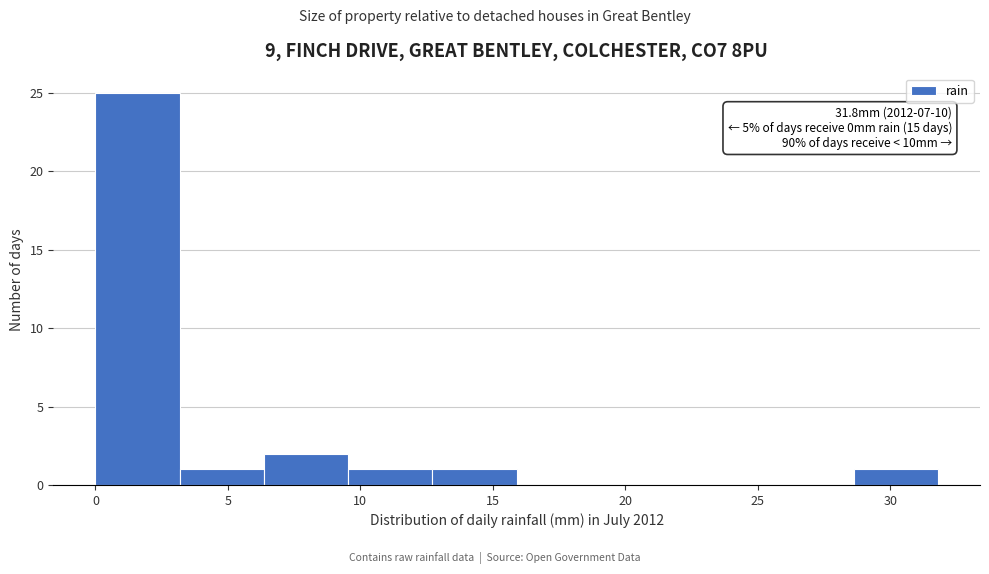

Over which range of the x-axis is the bar tallest?

0.0 to 3.0